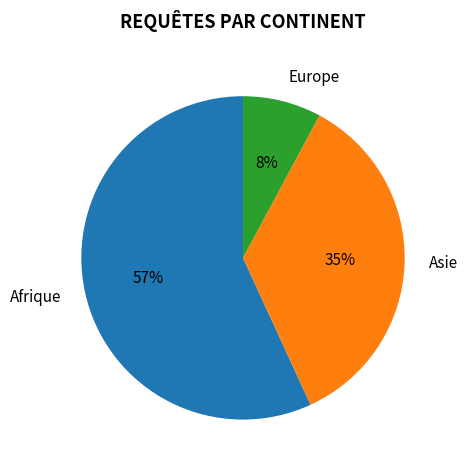

Which category has the biggest portion of the pie?

Afrique